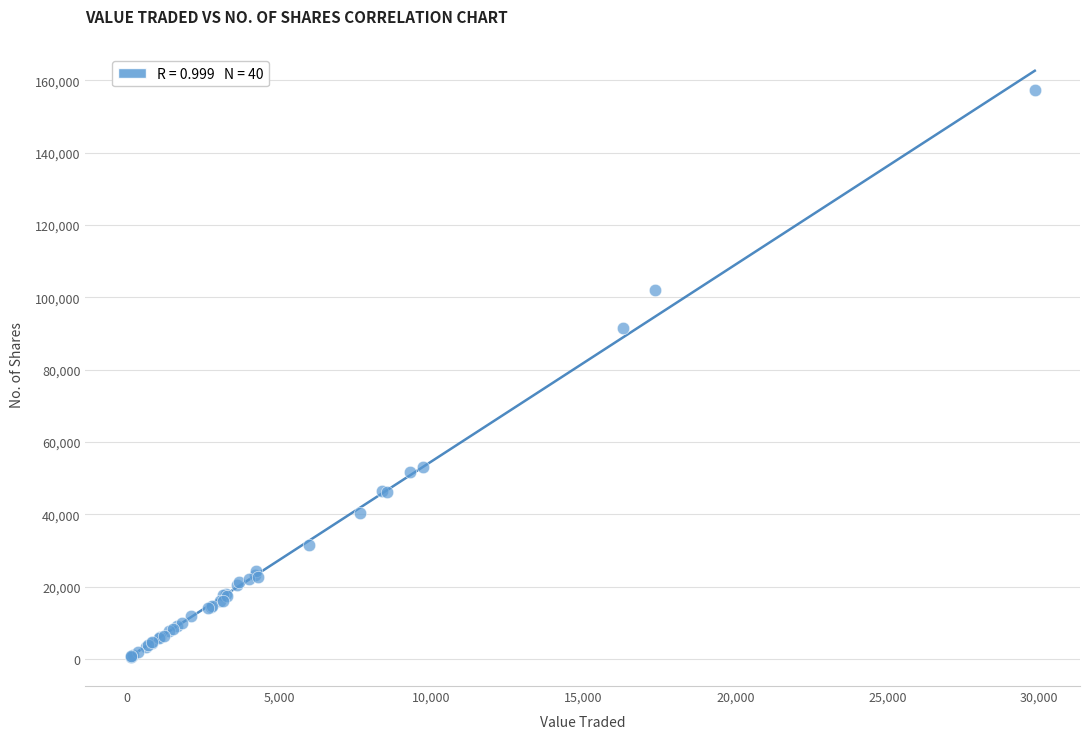

What Y value in the scatter plot is closest to 78979?

91601